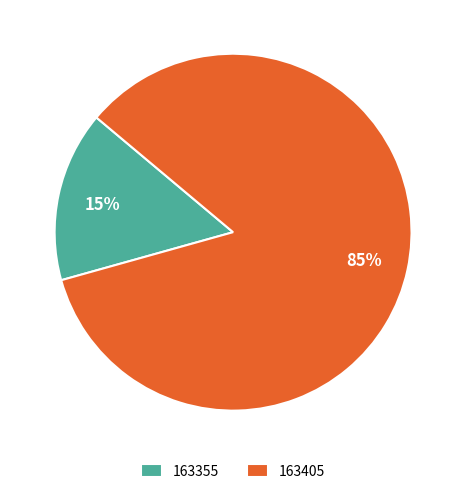

Which category has the smallest portion of the pie?

163355